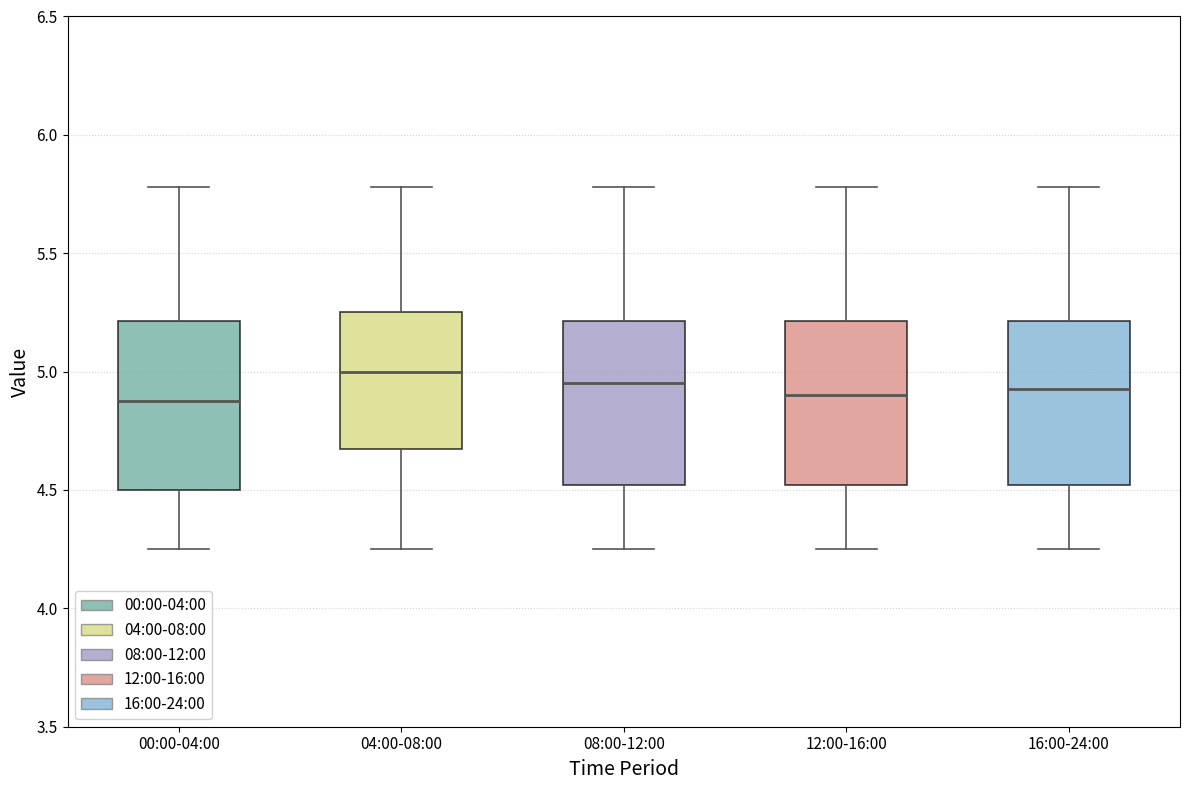

Reading left to right, read every box against the y-axis: the position of its median line, the range the box covers, and the ends of its whiskers. The values are not printed on the chart, so give them approximately, as read against the axis.

00:00-04:00: median 4.90, box 4.50 to 5.20, whiskers 4.25 to 5.80
04:00-08:00: median 5.00, box 4.65 to 5.25, whiskers 4.25 to 5.80
08:00-12:00: median 4.95, box 4.50 to 5.20, whiskers 4.25 to 5.80
12:00-16:00: median 4.90, box 4.50 to 5.20, whiskers 4.25 to 5.80
16:00-24:00: median 4.95, box 4.50 to 5.20, whiskers 4.25 to 5.80